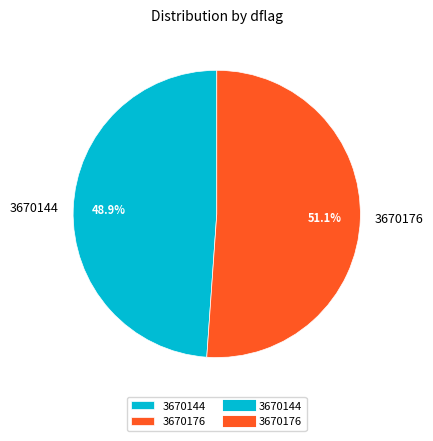

Rank the categories by value from highest to lowest.

3670176, 3670144